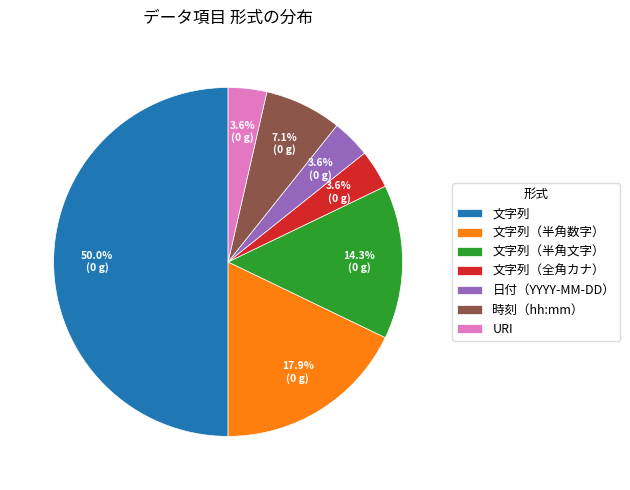

What percentage is the 文字列（全角カナ） slice, to the nearest percent?

4%